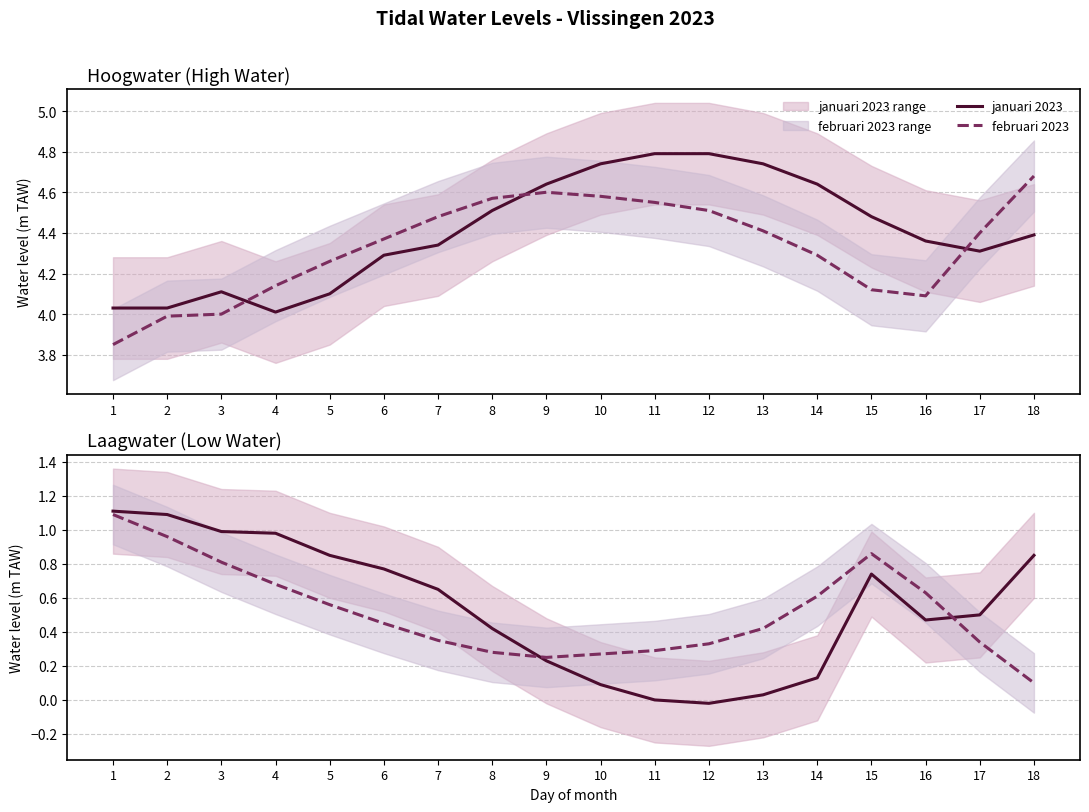

At which label does februari 2023 reach its minimum?

18